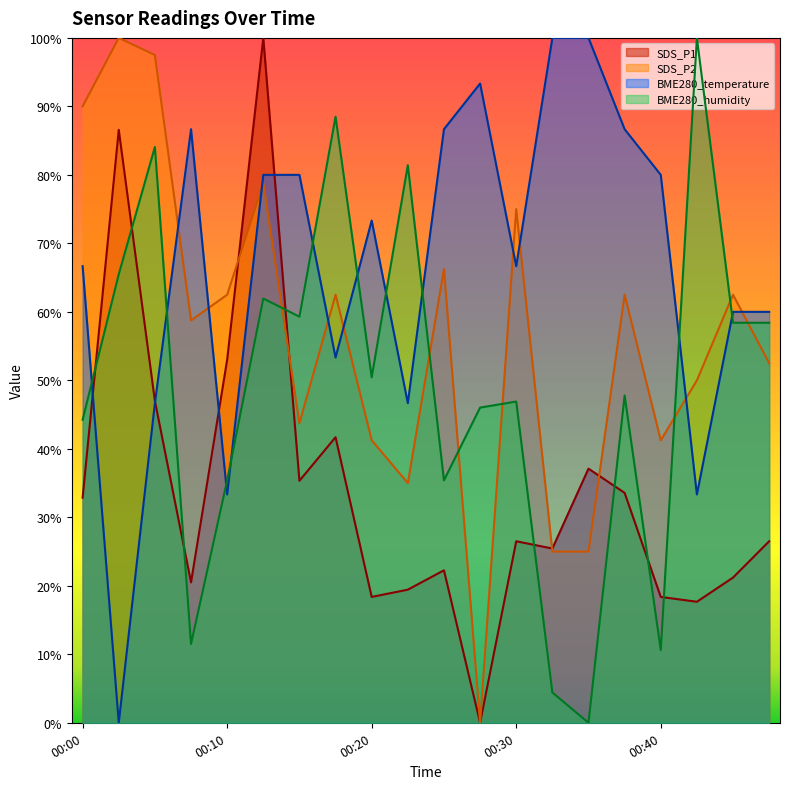

Reading left to right, what are all the values shown in this chart?

SDS_P1: 0.3	0.9	0.5	0.2	0.5	1.0	0.4	0.4	0.2	0.2	0.2	0.0	0.3	0.3	0.4	0.3	0.2	0.2	0.2	0.3
SDS_P2: 0.9	1.0	1.0	0.6	0.6	0.8	0.4	0.6	0.4	0.3	0.7	0.0	0.8	0.3	0.3	0.6	0.4	0.5	0.6	0.5
BME280_temperature: 0.7	0.0	0.5	0.9	0.3	0.8	0.8	0.5	0.7	0.5	0.9	0.9	0.7	1.0	1.0	0.9	0.8	0.3	0.6	0.6
BME280_humidity: 0.4	0.7	0.8	0.1	0.4	0.6	0.6	0.9	0.5	0.8	0.4	0.5	0.5	0.0	0.0	0.5	0.1	1.0	0.6	0.6